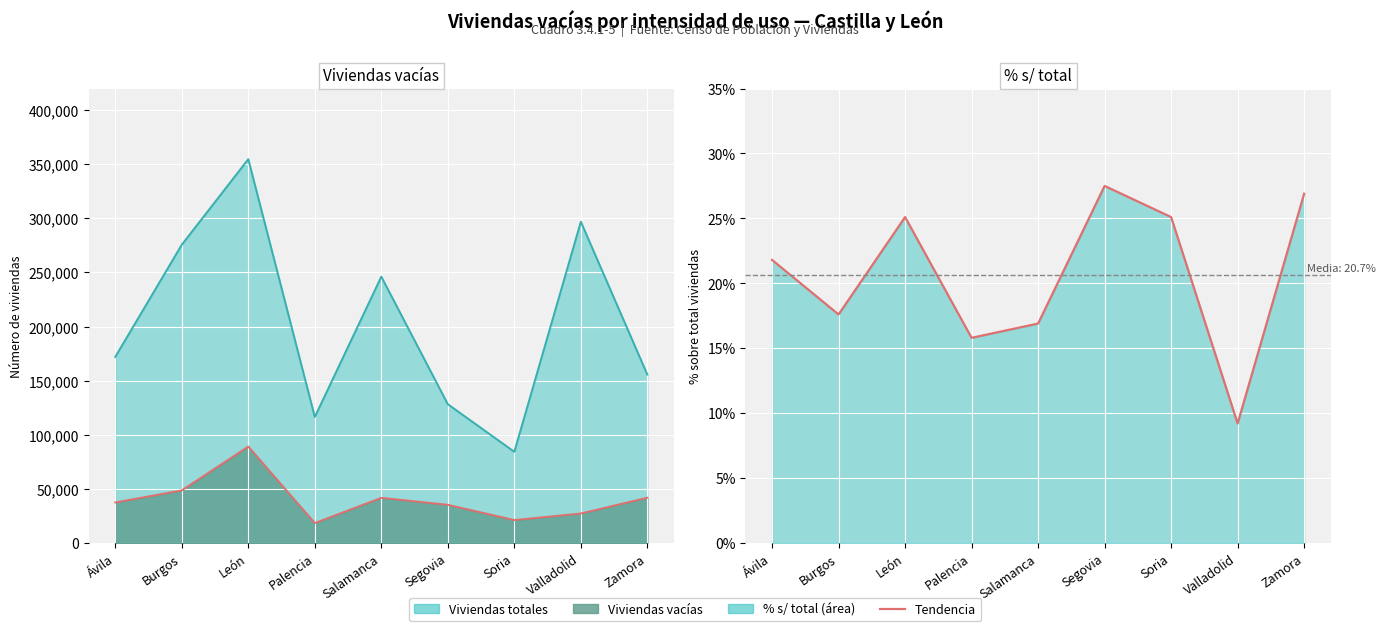

What position from the right is Burgos?

8